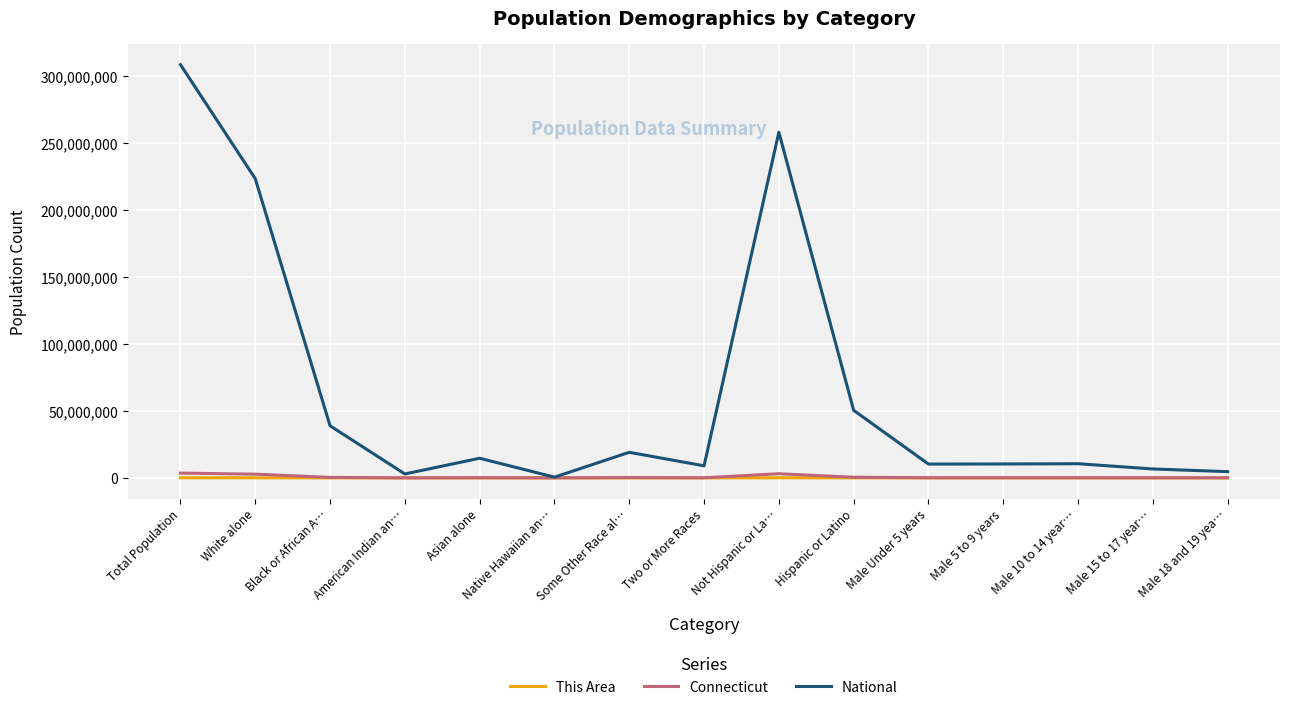

At which category is the sum across all series the highest?

Total Population